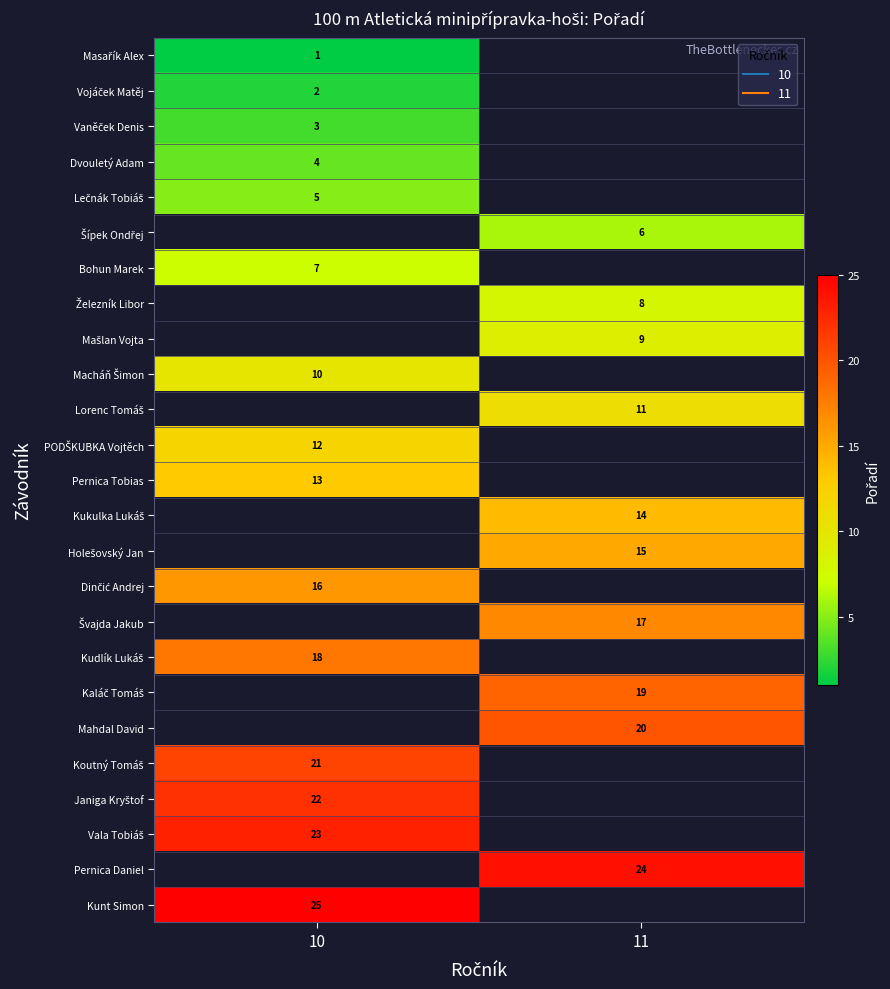

At how many categories does at least one series exceed 17?

2